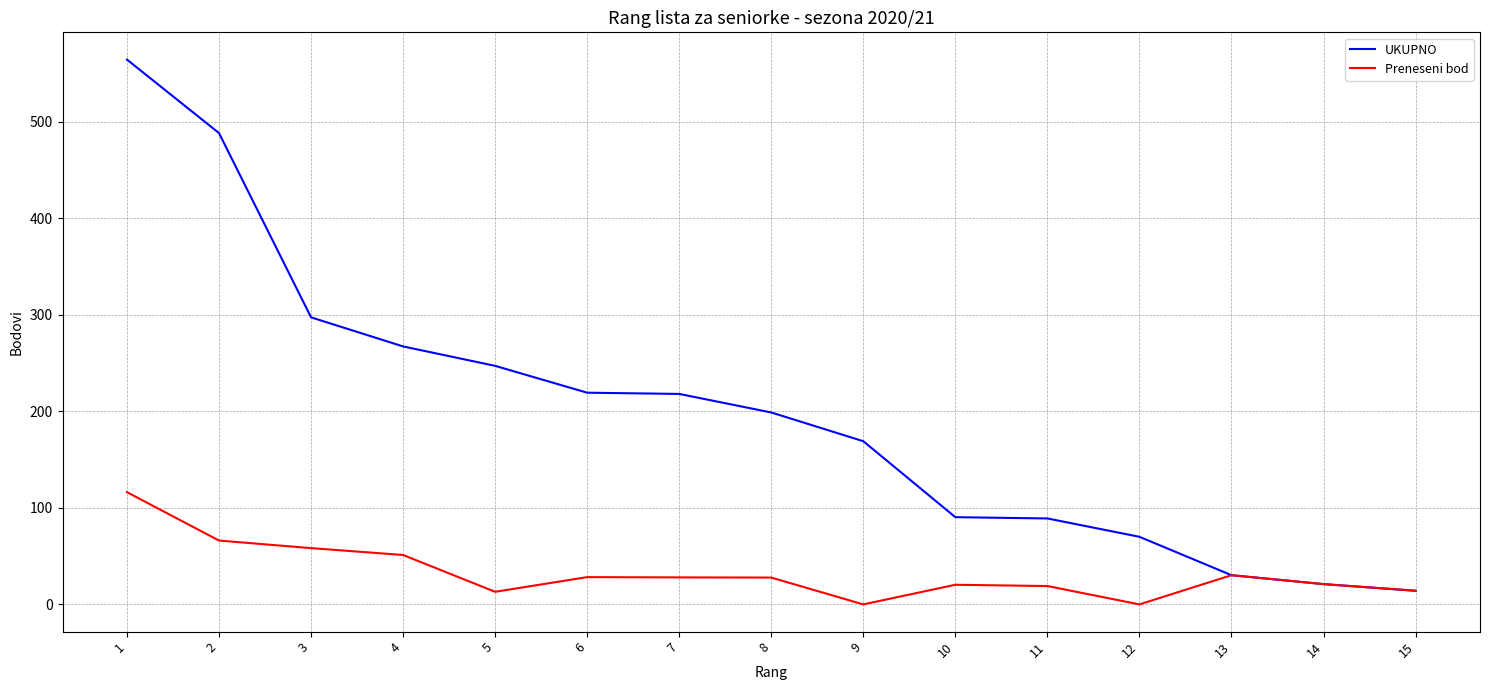

What is the sum of the UKUPNO values at 10 and 8?

289.2